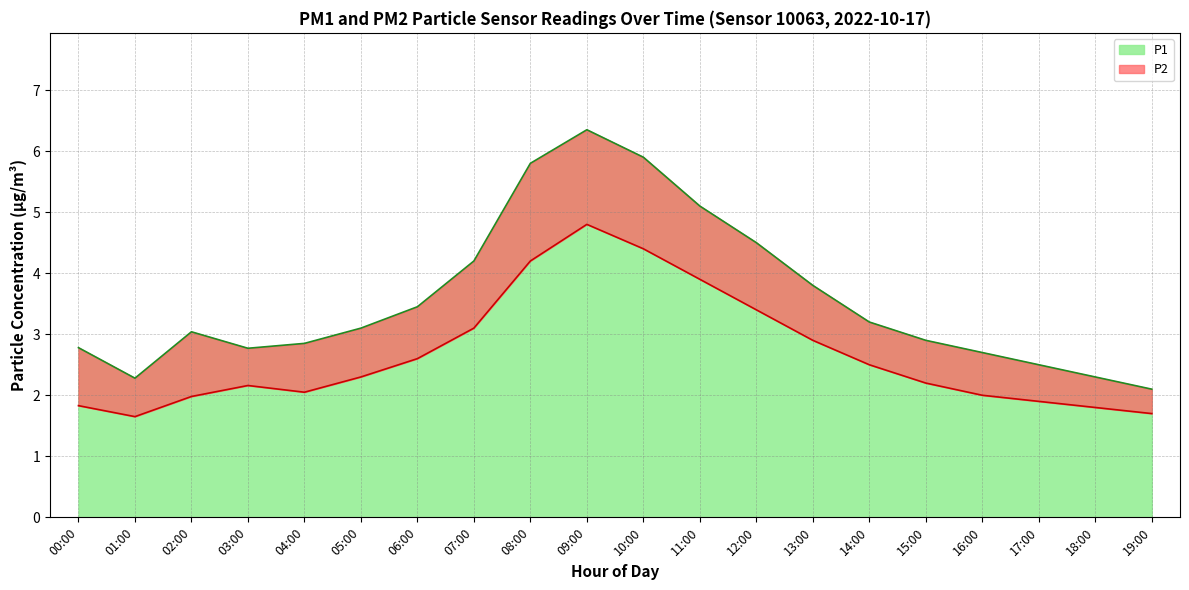

True or false: P1 and P2 intersect in this chart.

False